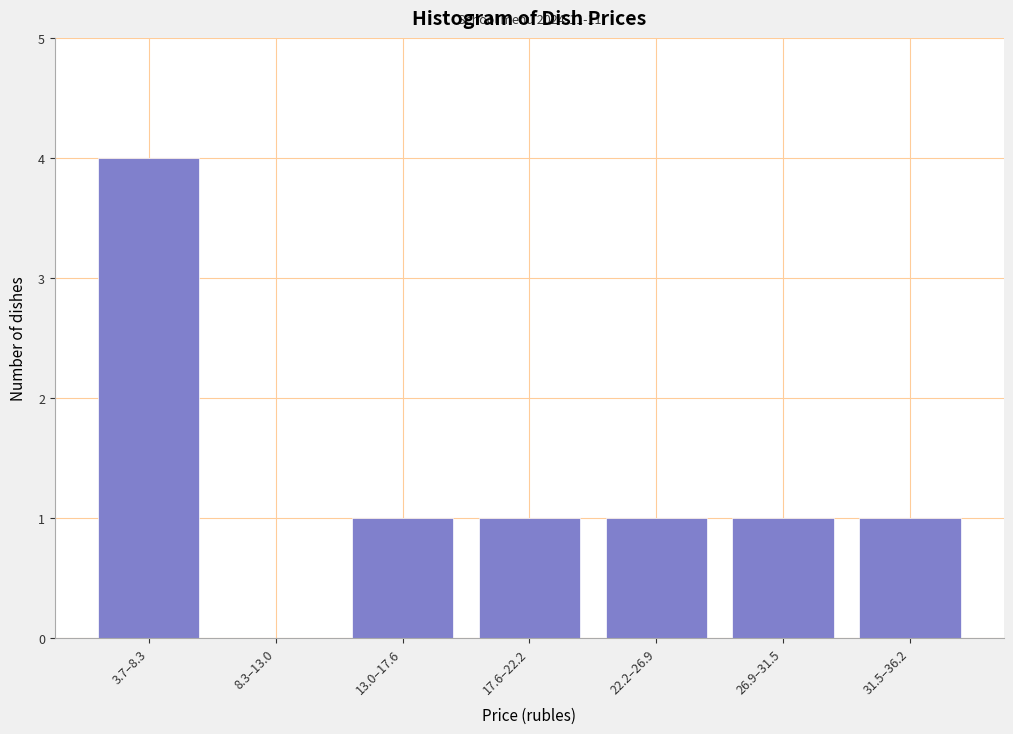

Reading left to right, transcribe all the data shown in this chart.

3.7–8.3=4	8.3–13.0=0	13.0–17.6=1	17.6–22.2=1	22.2–26.9=1	26.9–31.5=1	31.5–36.2=1